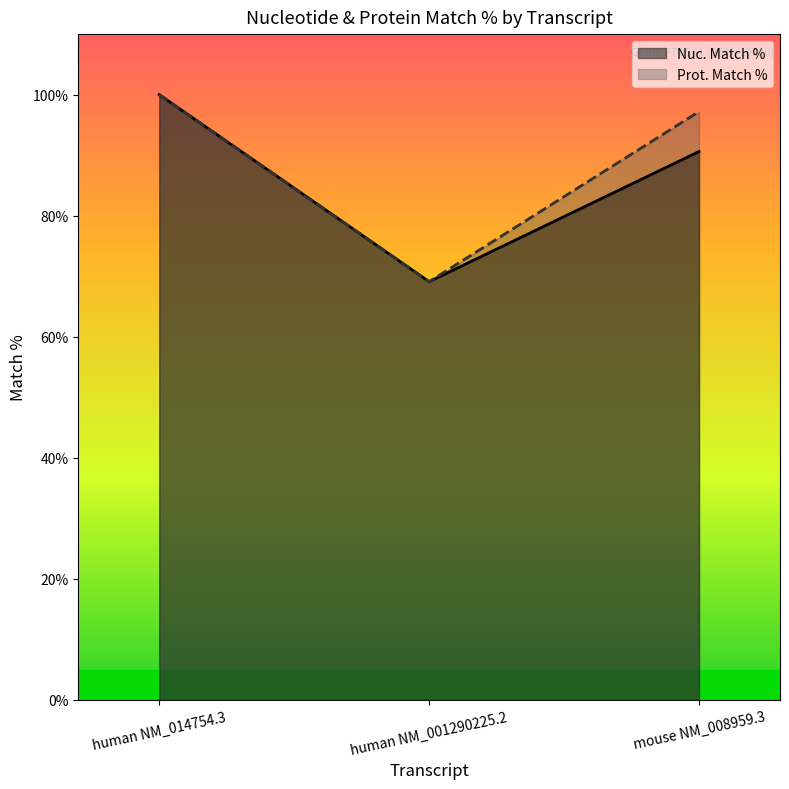

Reading left to right, transcribe all the data shown in this chart.

Nuc. Match %: 100.0	69.1	90.6
Prot. Match %: 100.0	69.1	97.2